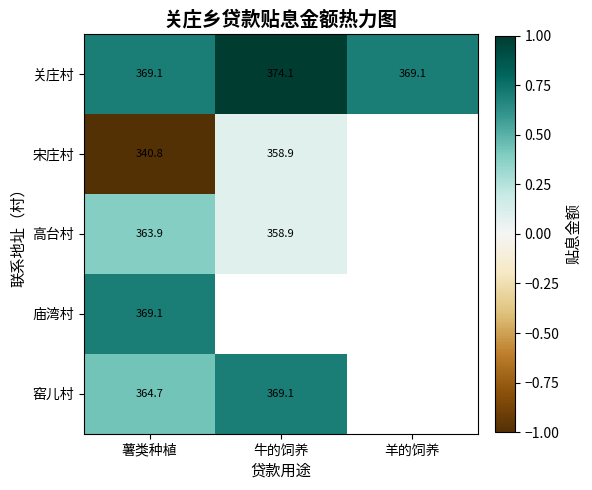

The value of 庙湾村 at 薯类种植 is 369.1. True or false?

True